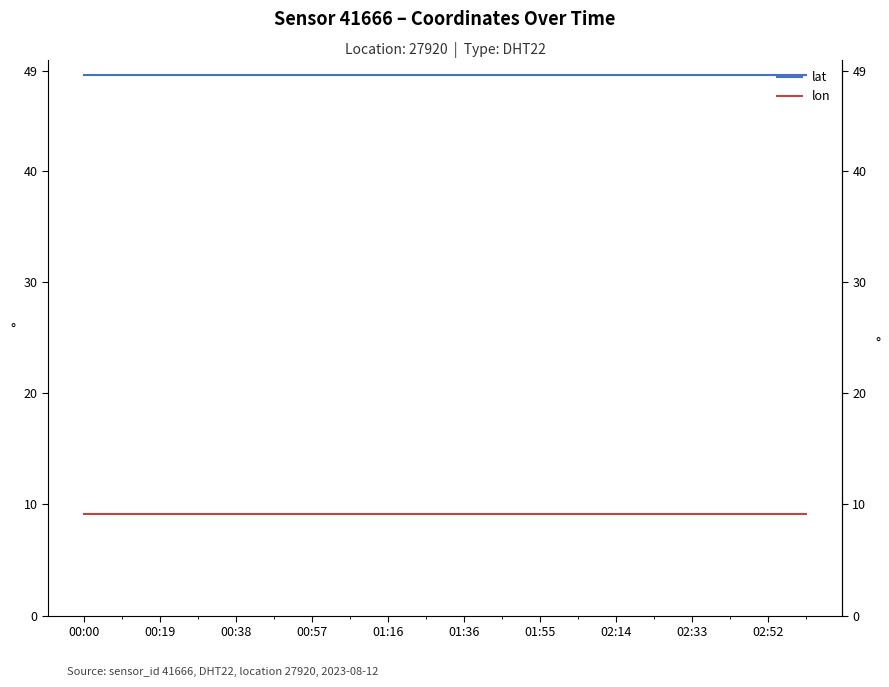

Is it true that lon equals 12.0 at 02:52?

False